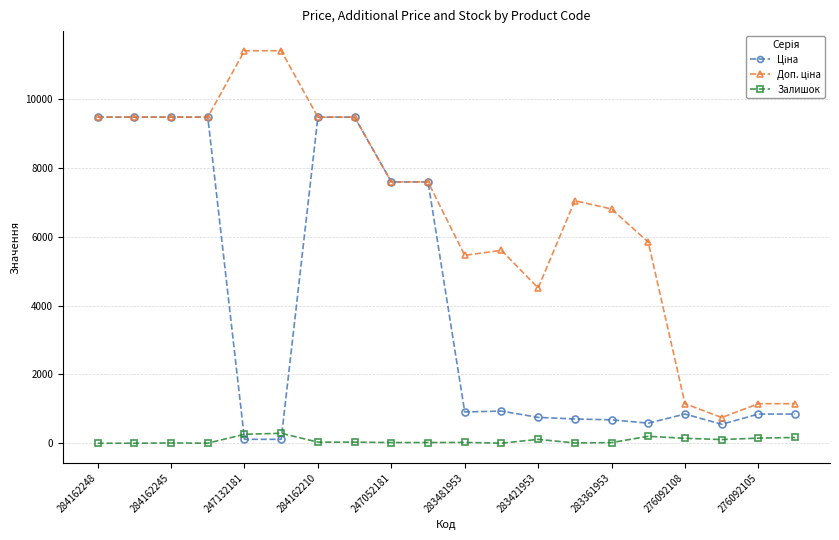

What is the value of the Залишок point at the 6th from the left?

290.0